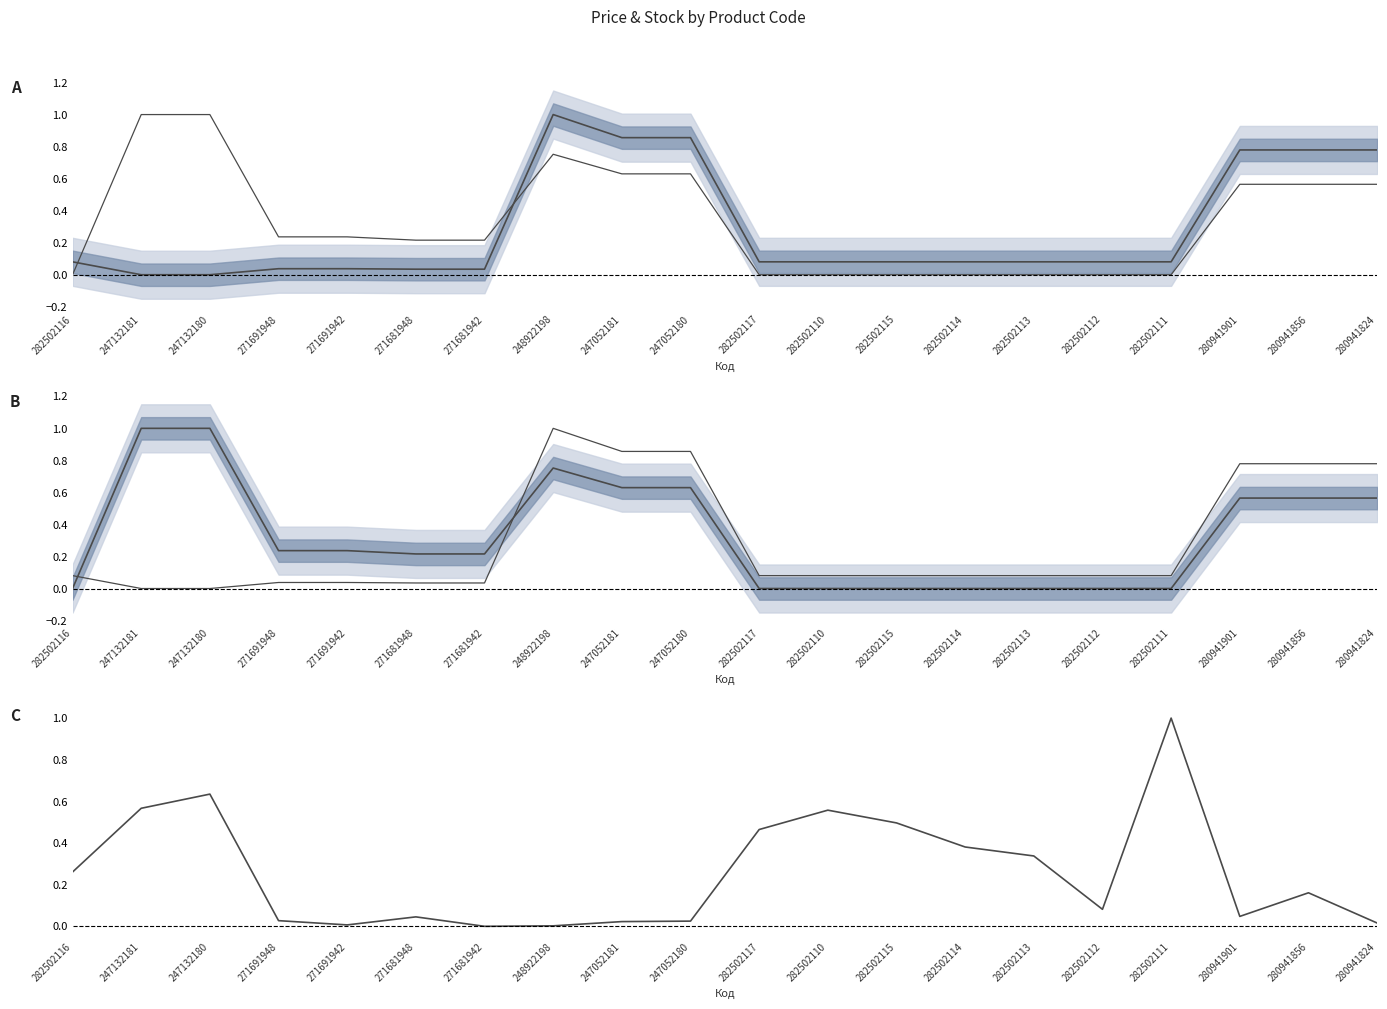

How many distinct data groups are displayed?

3